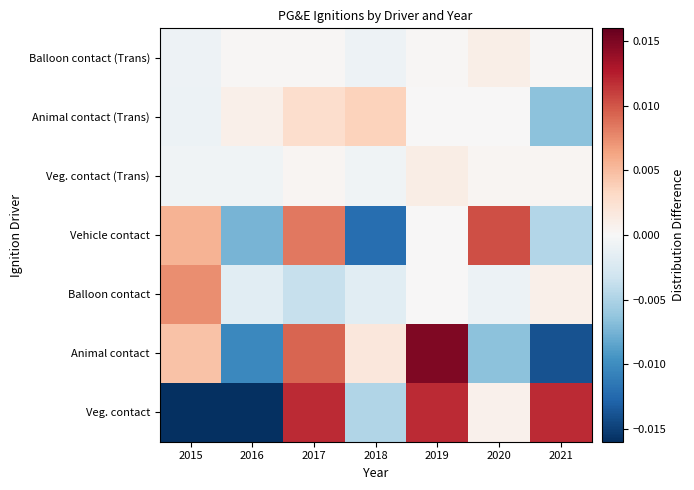

Which has a higher value, 2020 or 2015?

2020